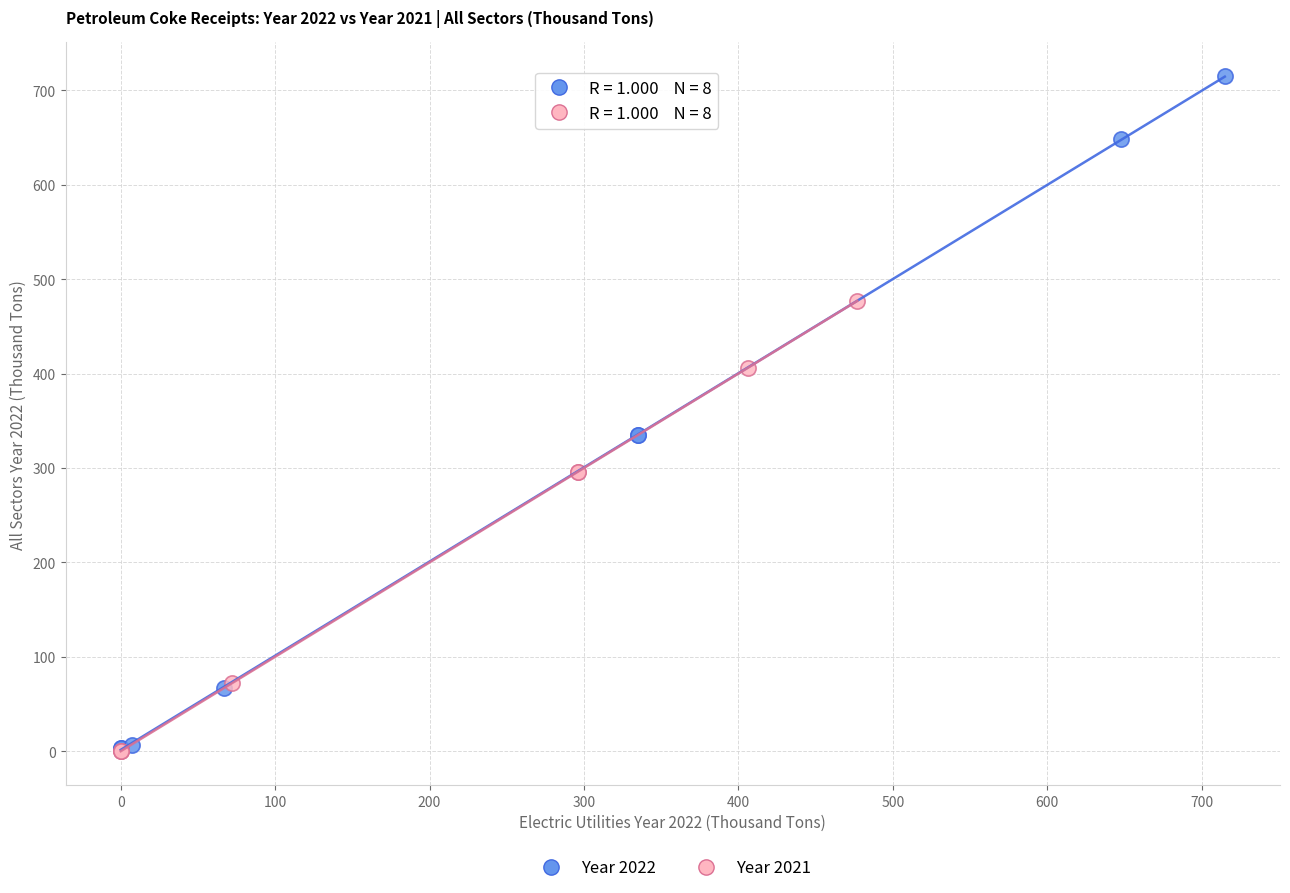

What are all the series names shown in the legend?

Year 2022, Year 2021